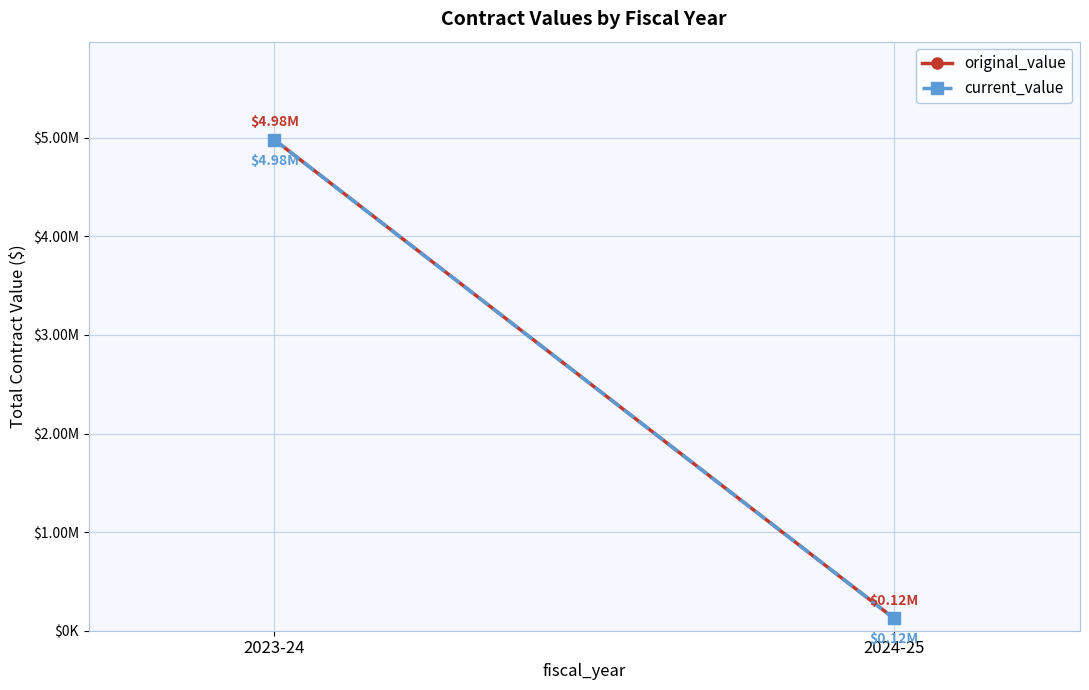

Rank the series by their maximum value, from highest to lowest.

original_value, current_value